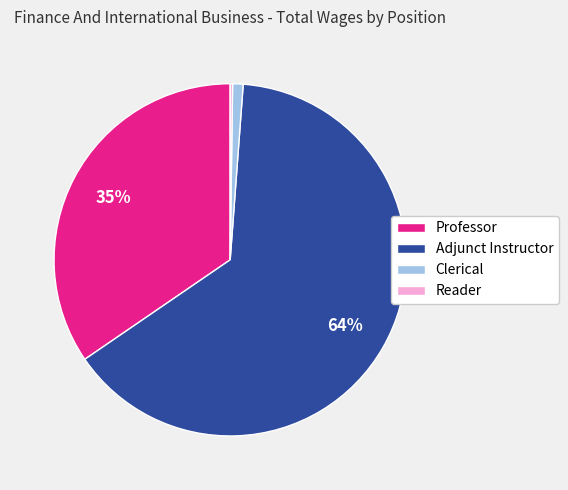

True or false: Professor accounts for 49% of the total.

False